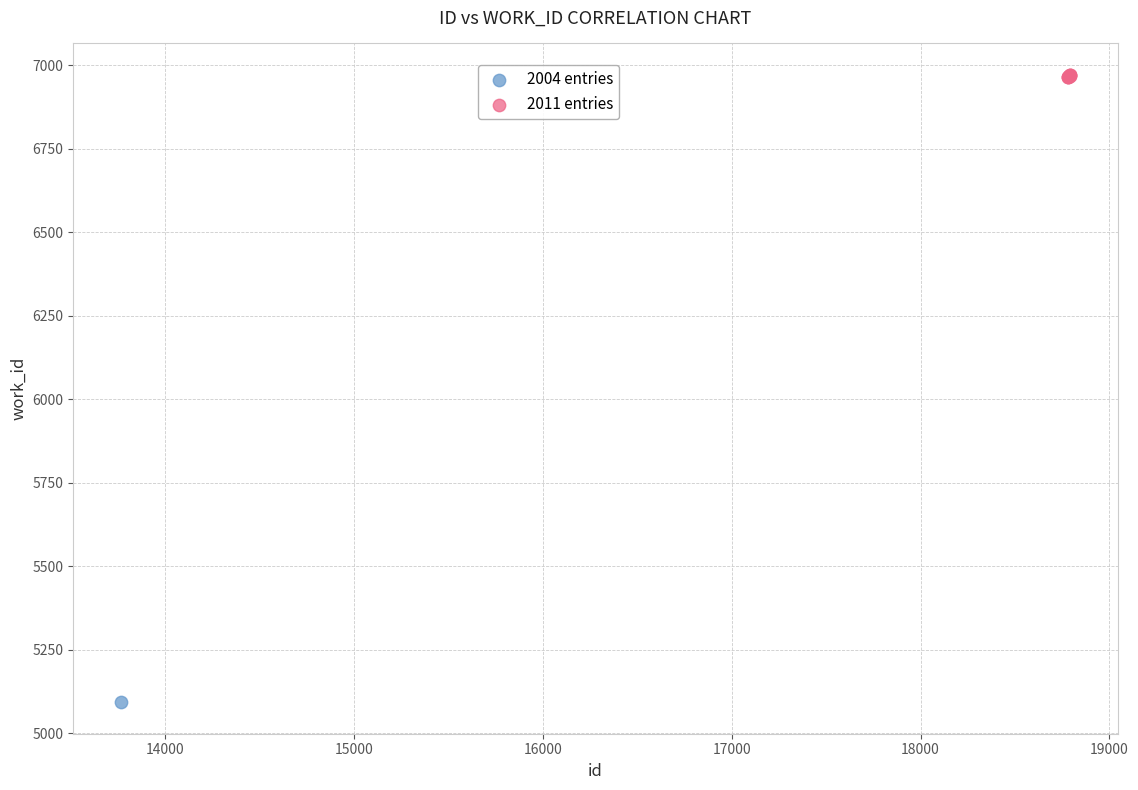

What are all the series names shown in the legend?

2004 entries, 2011 entries